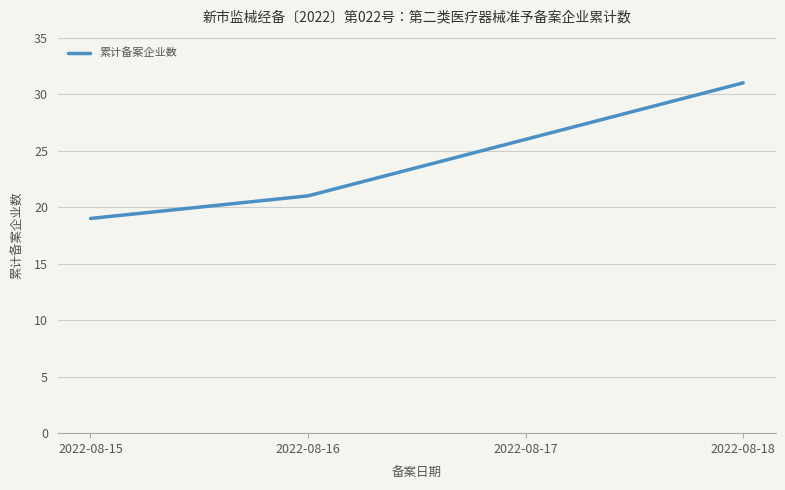

Does the chart have visible grid lines?

Yes